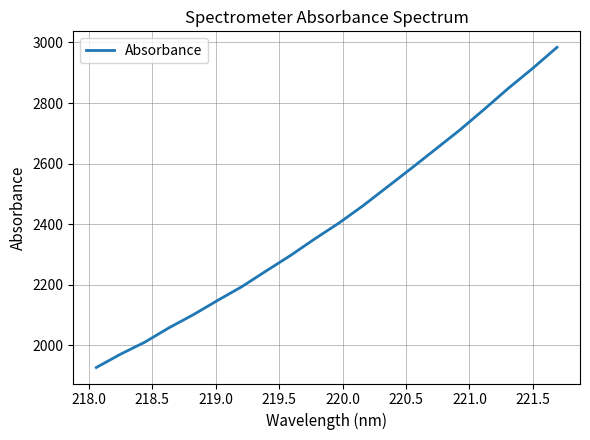

Does the chart display data point markers on the line(s)?

No